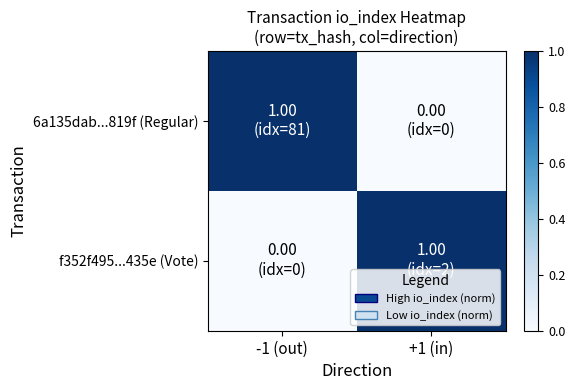

Reading right to left, transcribe all the data shown in this chart.

6a135dab...819f (Regular): +1 (in)=0	-1 (out)=1
f352f495...435e (Vote): +1 (in)=1	-1 (out)=0